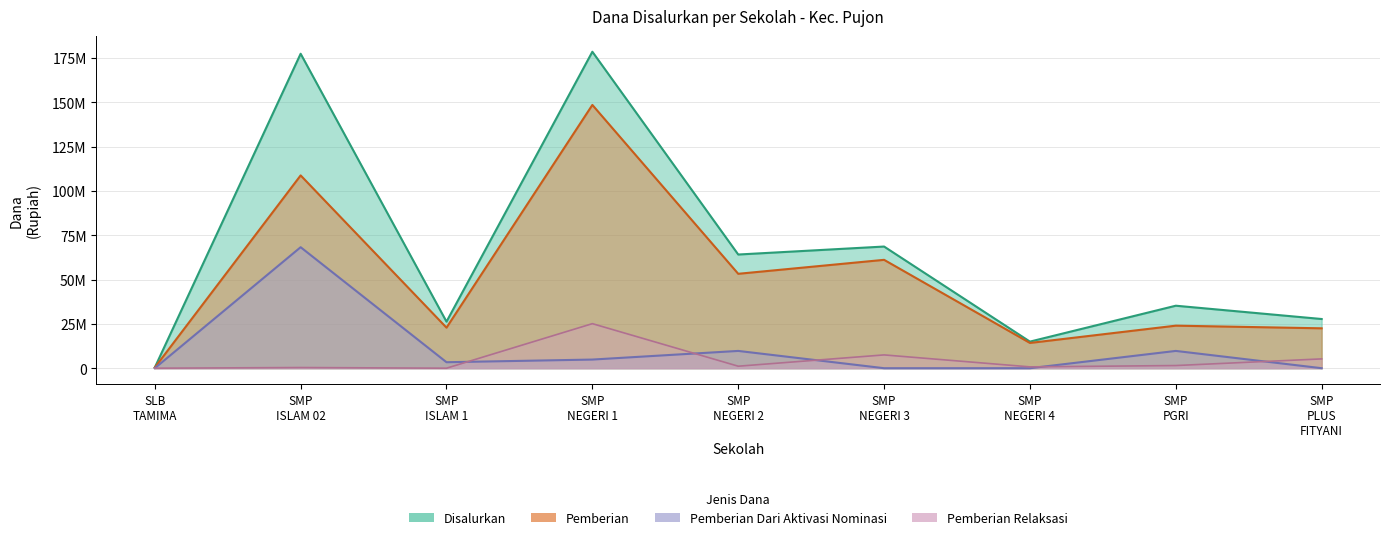

At which category does Pemberian reach its first local peak?

SMP ISLAM 02